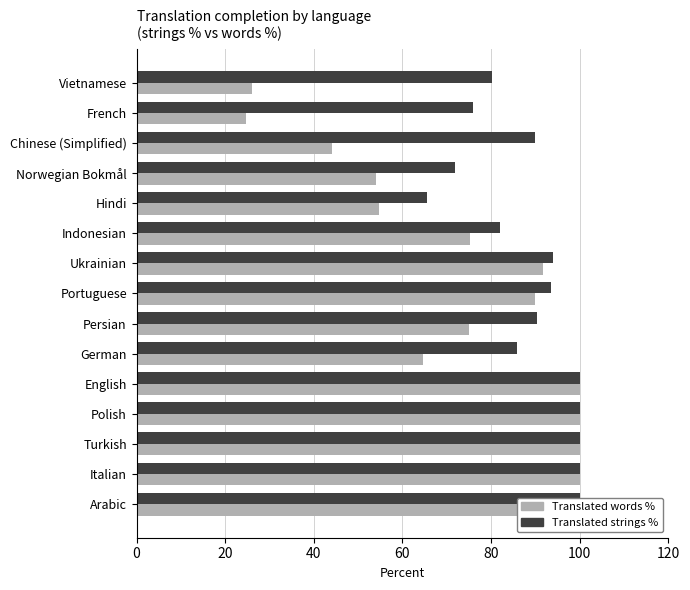

What position from the left is Persian?

7